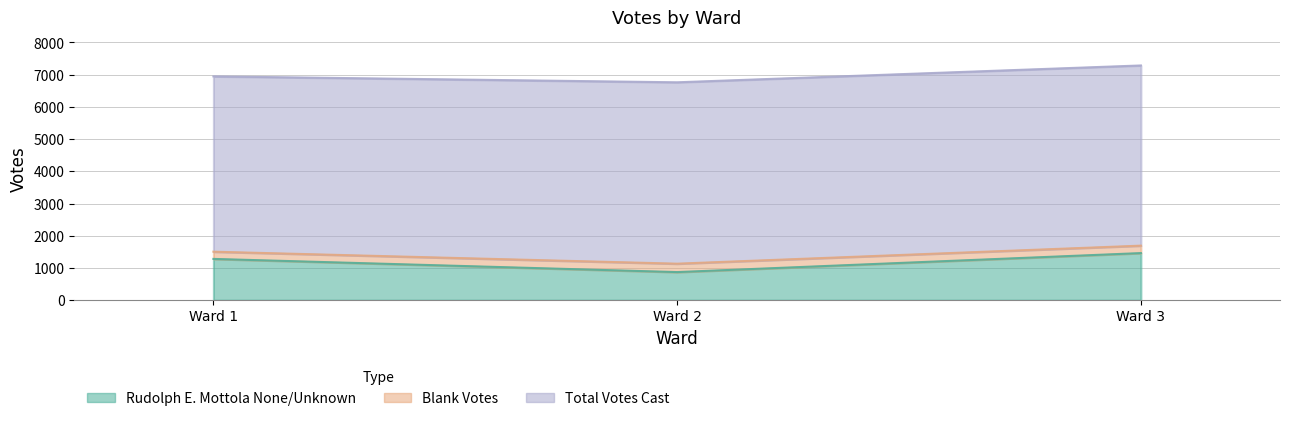

Is it true that Rudolph E. Mottola None/Unknown equals 2281 at Ward 3?

False